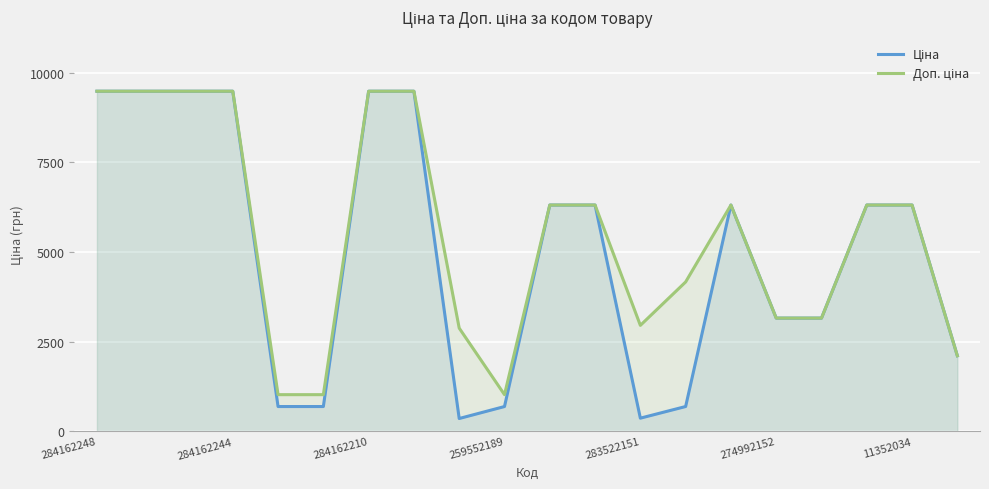

Reading right to left, what are all the values shown in this chart?

Ціна: 2108.4	6308.8	6308.8	3157.9	3157.9	6308.8	694.3	369.5	6308.8	6308.8	693.7	359.9	9480.1	9480.1	693.7	693.7	9480.1	9480.1	9480.1	9480.1
Доп. ціна: 2108.0	6308.8	6308.8	3158.0	3158.0	6308.8	4165.6	2955.8	6308.8	6308.8	1024.6	2878.8	9480.1	9480.1	1024.6	1024.6	9480.1	9480.1	9480.1	9480.1